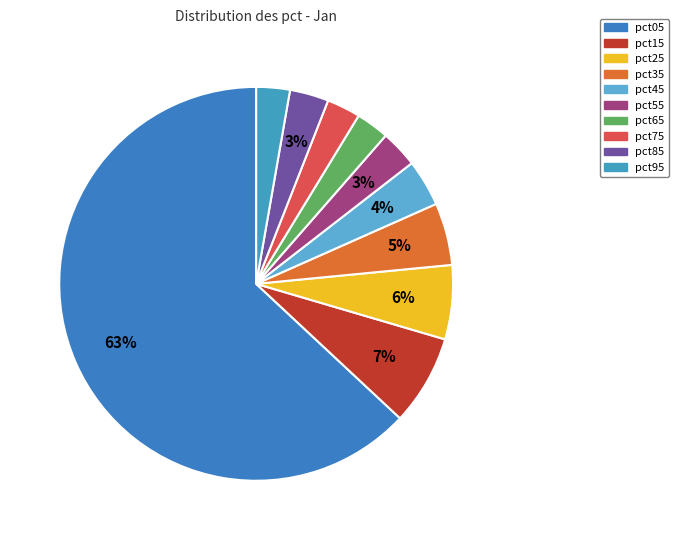

Does pct05 represent more than half of the total?

Yes